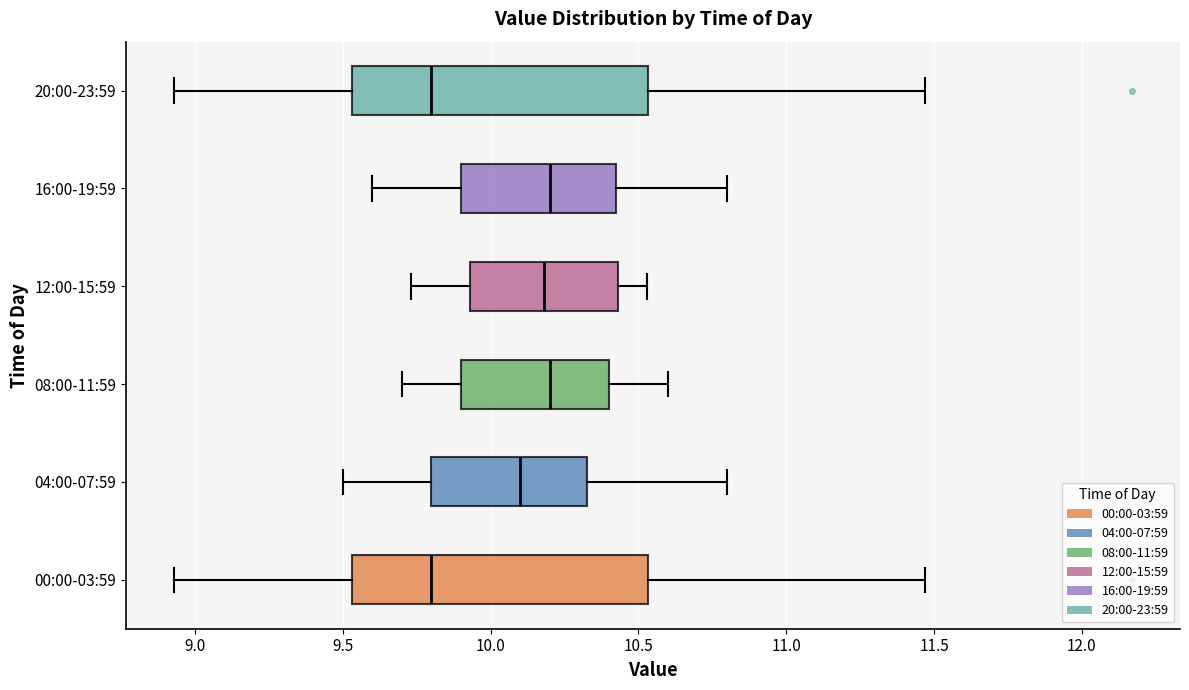

Reading bottom to top, read every box against the x-axis: the position of its median line, the range the box covers, and the ends of its whiskers. The values are not printed on the chart, so give them approximately, as read against the axis.

00:00-03:59: median 9.80, box 9.55 to 10.55, whiskers 8.95 to 11.45
04:00-07:59: median 10.10, box 9.80 to 10.35, whiskers 9.50 to 10.80
08:00-11:59: median 10.20, box 9.90 to 10.40, whiskers 9.70 to 10.60
12:00-15:59: median 10.20, box 9.95 to 10.45, whiskers 9.75 to 10.55
16:00-19:59: median 10.20, box 9.90 to 10.45, whiskers 9.60 to 10.80
20:00-23:59: median 9.80, box 9.55 to 10.55, whiskers 8.95 to 11.45